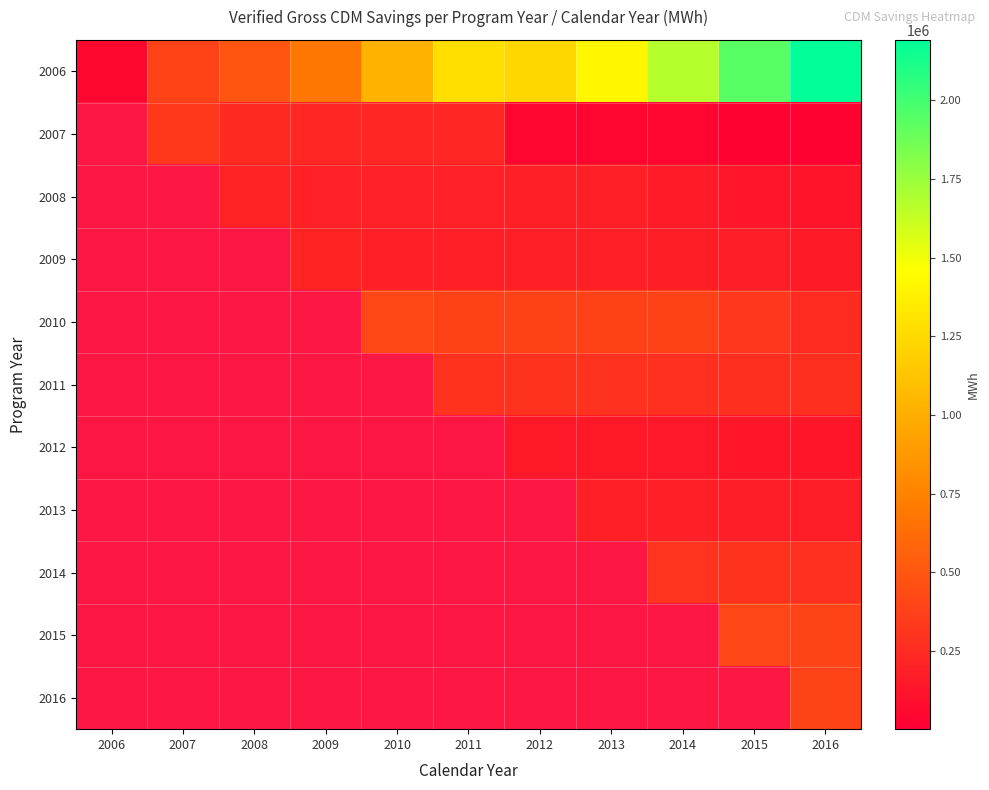

How many series are shown in this chart?

11